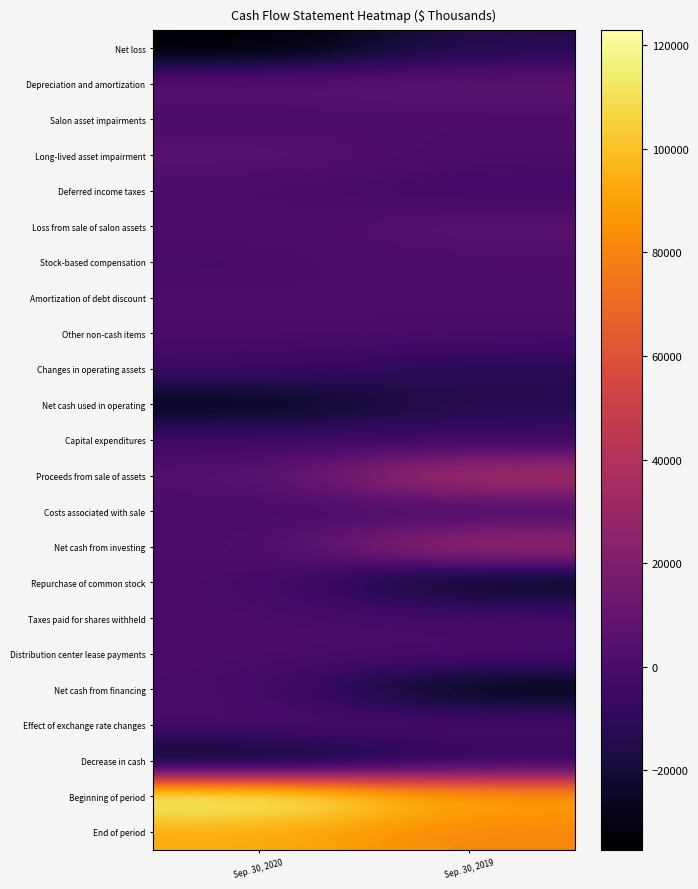

Reading left to right, extract all data points from this chart.

Net loss: Sep. 30, 2020=-35266	Sep. 30, 2019=-13805
Depreciation and amortization: Sep. 30, 2020=6087	Sep. 30, 2019=7863
Salon asset impairments: Sep. 30, 2020=0	Sep. 30, 2019=1517
Long-lived asset impairment: Sep. 30, 2020=5824	Sep. 30, 2019=0
Deferred income taxes: Sep. 30, 2020=-384	Sep. 30, 2019=-3821
Loss from sale of salon assets: Sep. 30, 2020=662	Sep. 30, 2019=5860
Stock-based compensation: Sep. 30, 2020=-1225	Sep. 30, 2019=1807
Amortization of debt discount: Sep. 30, 2020=438	Sep. 30, 2019=69
Other non-cash items: Sep. 30, 2020=4	Sep. 30, 2019=-23
Changes in operating assets: Sep. 30, 2020=-5006	Sep. 30, 2019=-12477
Net cash used in operating: Sep. 30, 2020=-28866	Sep. 30, 2019=-13480
Capital expenditures: Sep. 30, 2020=-3811	Sep. 30, 2019=-4899
Proceeds from sale of assets: Sep. 30, 2020=3735	Sep. 30, 2019=37945
Costs associated with sale: Sep. 30, 2020=-125	Sep. 30, 2019=-1019
Net cash from investing: Sep. 30, 2020=-201	Sep. 30, 2019=32027
Repurchase of common stock: Sep. 30, 2020=0	Sep. 30, 2019=-28247
Taxes paid for shares withheld: Sep. 30, 2020=-187	Sep. 30, 2019=-1808
Distribution center lease payments: Sep. 30, 2020=-238	Sep. 30, 2019=-248
Net cash from financing: Sep. 30, 2020=-425	Sep. 30, 2019=-30303
Effect of exchange rate changes: Sep. 30, 2020=88	Sep. 30, 2019=3
Decrease in cash: Sep. 30, 2020=-29404	Sep. 30, 2019=-11753
Beginning of period: Sep. 30, 2020=122880	Sep. 30, 2019=92379
End of period: Sep. 30, 2020=93476	Sep. 30, 2019=80626